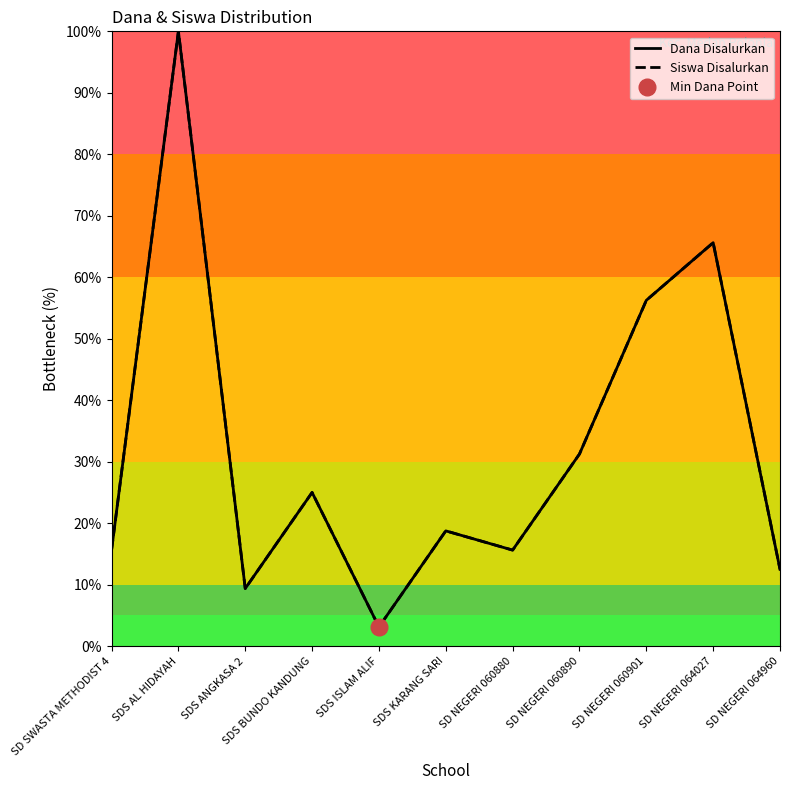

Where is the first local minimum for Dana Disalurkan?

SDS ANGKASA 2